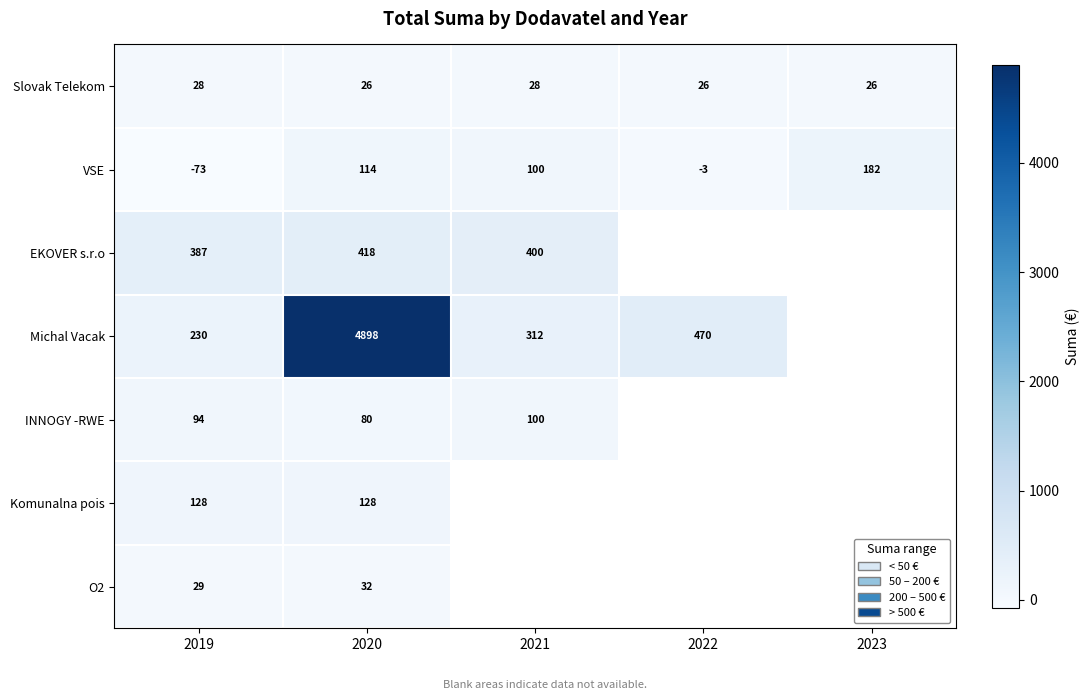

What is the difference between the maximum and minimum values in the O2 series?

2.7